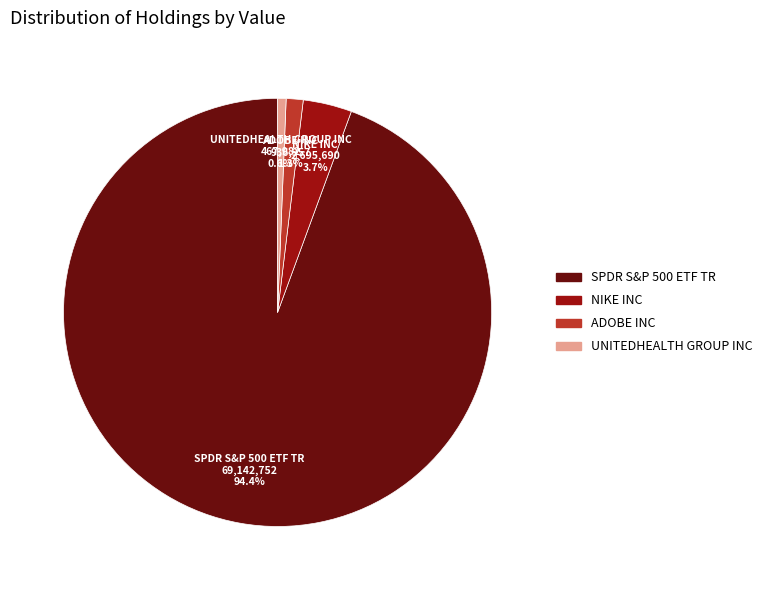

What percentage is the ADOBE INC slice, to the nearest percent?

1%